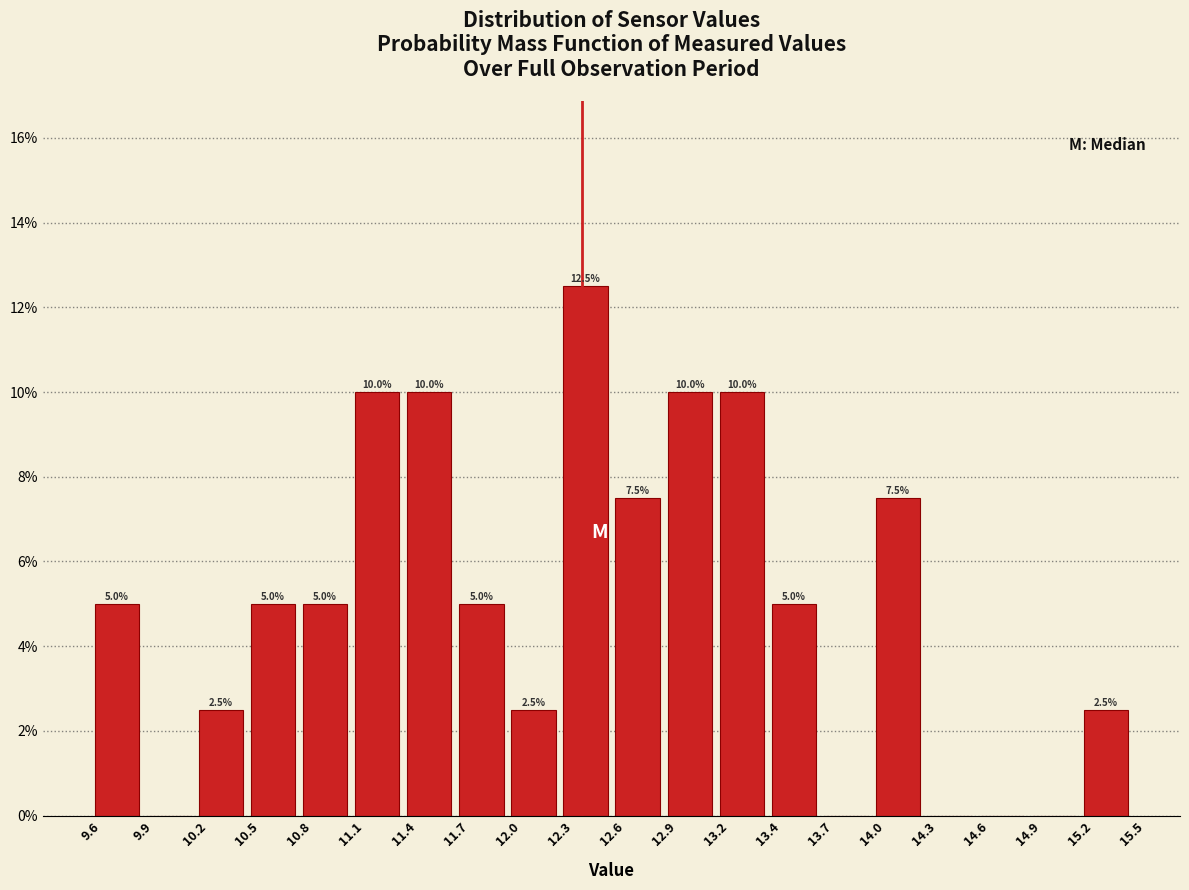

Which range on the x-axis has the tallest bar?

12.3 to 12.6